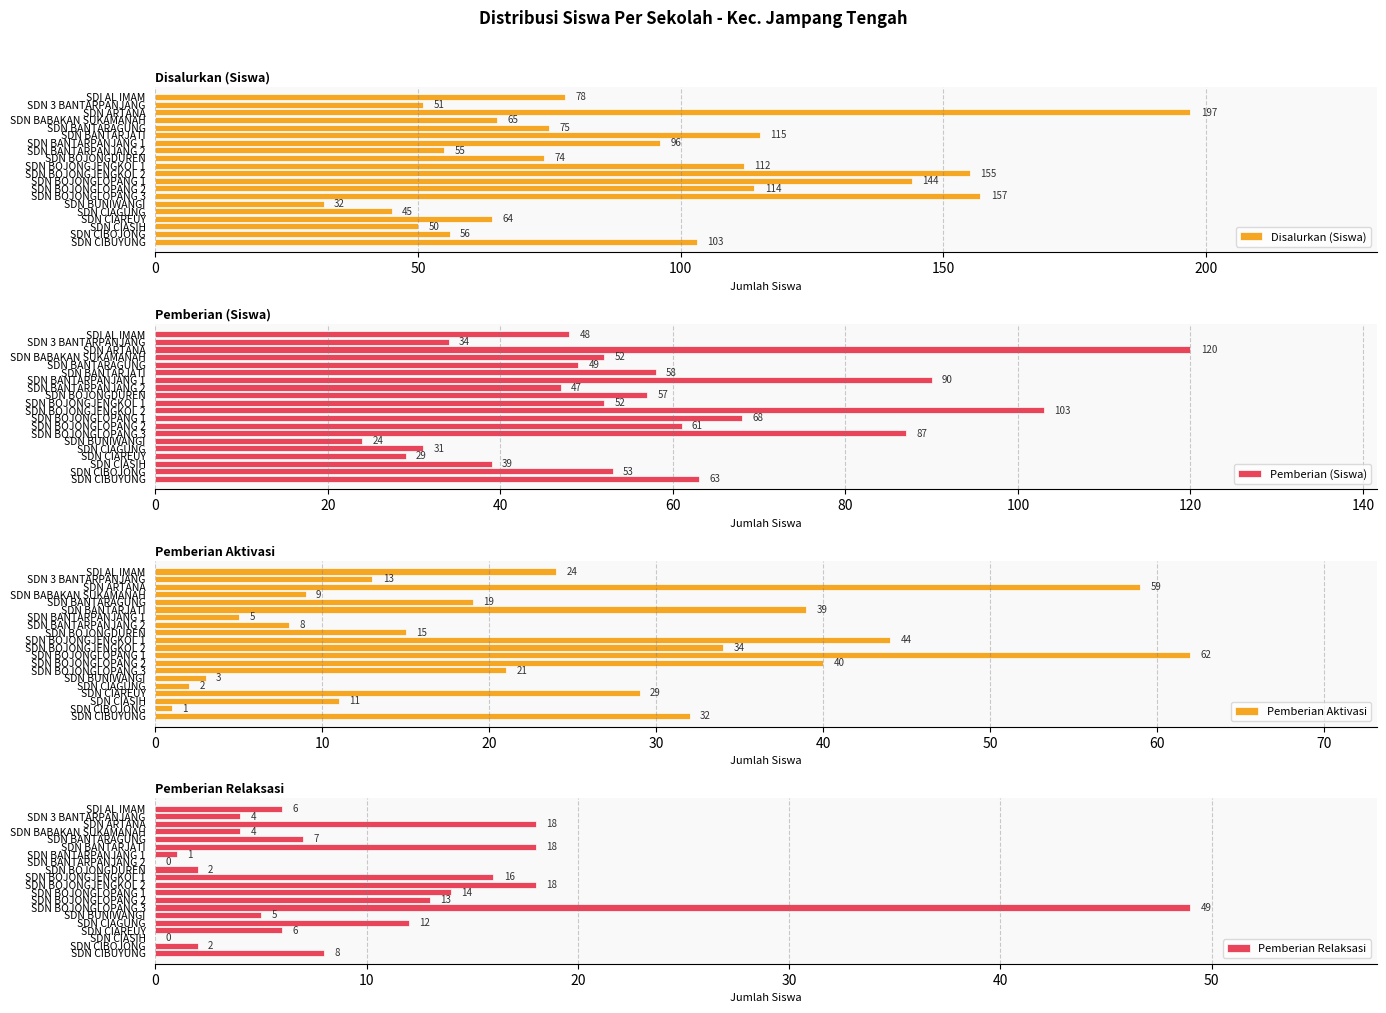

True or false: Disalurkan (Siswa) has a value of 55 at SDN BANTARPANJANG 2.

True